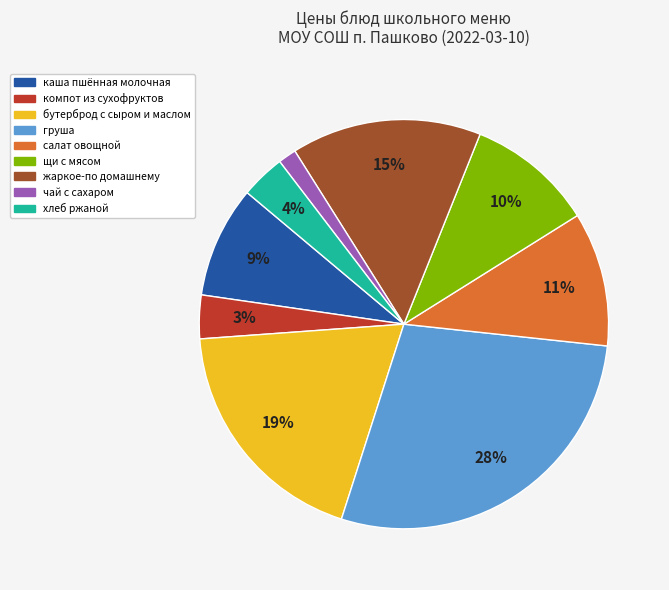

Combined, do чай с сахаром and салат овощной account for over 50%?

No